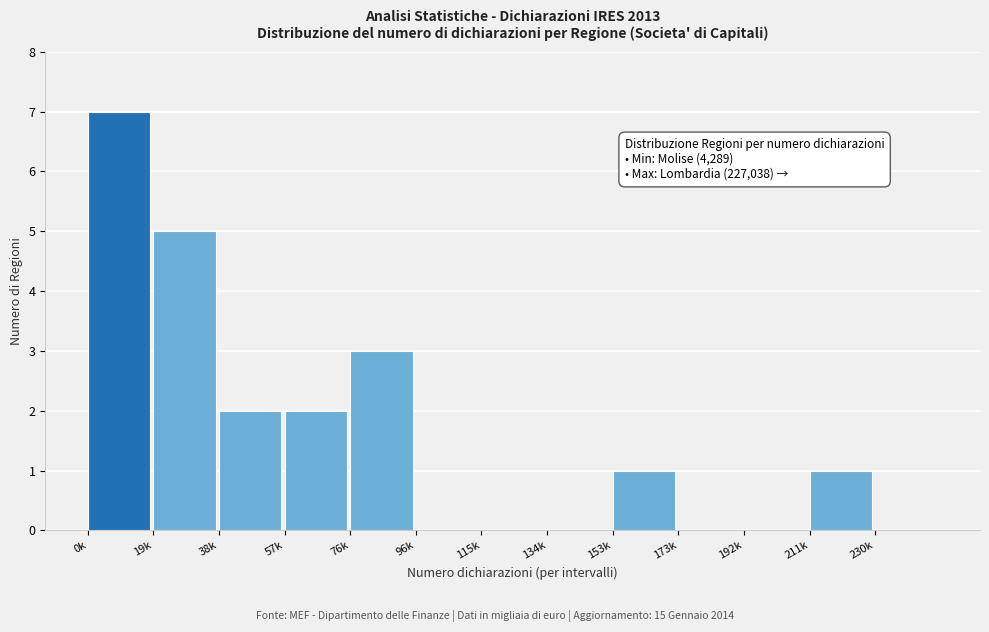

Reading left to right, transcribe all the data shown in this chart.

0k=7	19k=5	38k=2	57k=2	76k=3	96k=0	115k=0	134k=0	153k=1	173k=0	192k=0	211k=1	230k=0